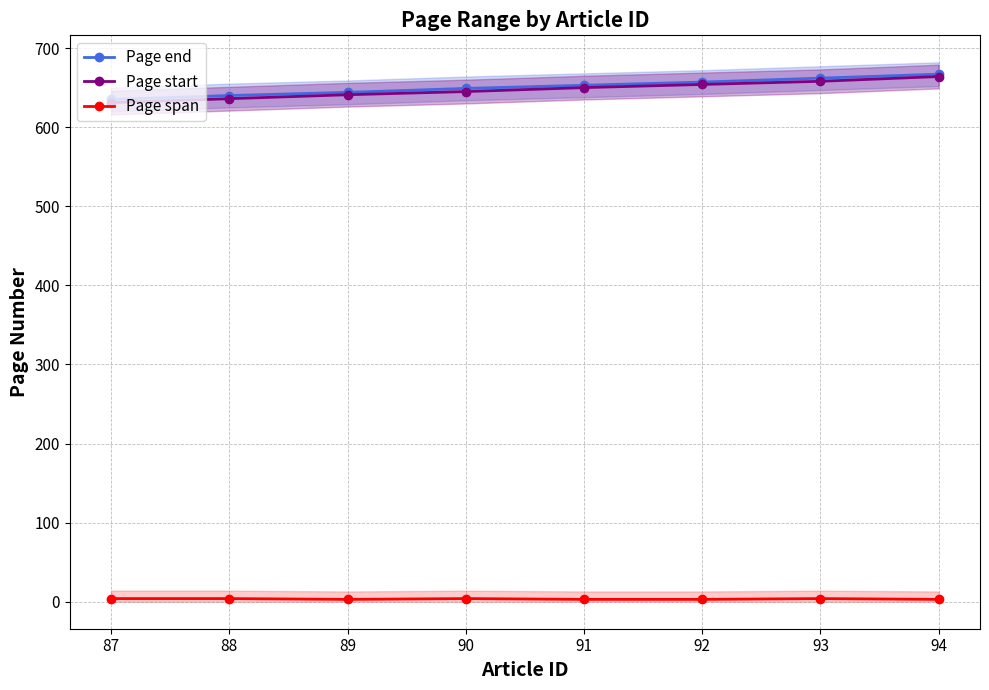

Count the number of data series in this chart.

3